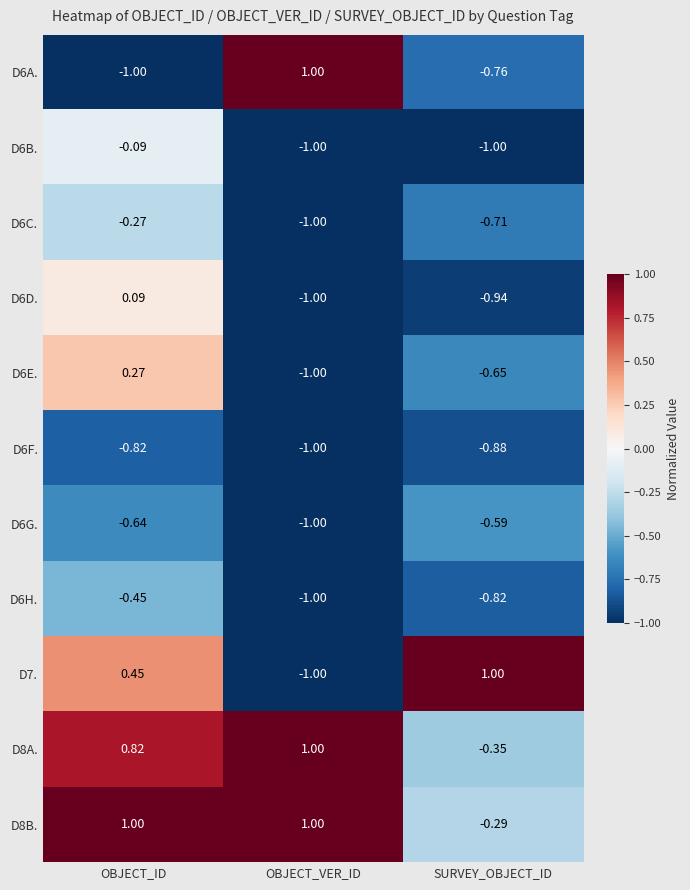

At which label is D8B. closest to 0?

SURVEY_OBJECT_ID